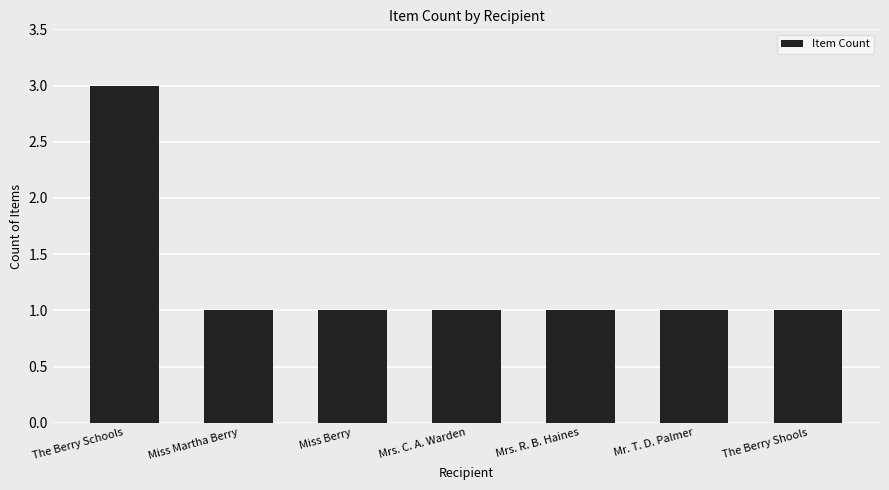

True or false: the data shows 2 at Miss Martha Berry.

False